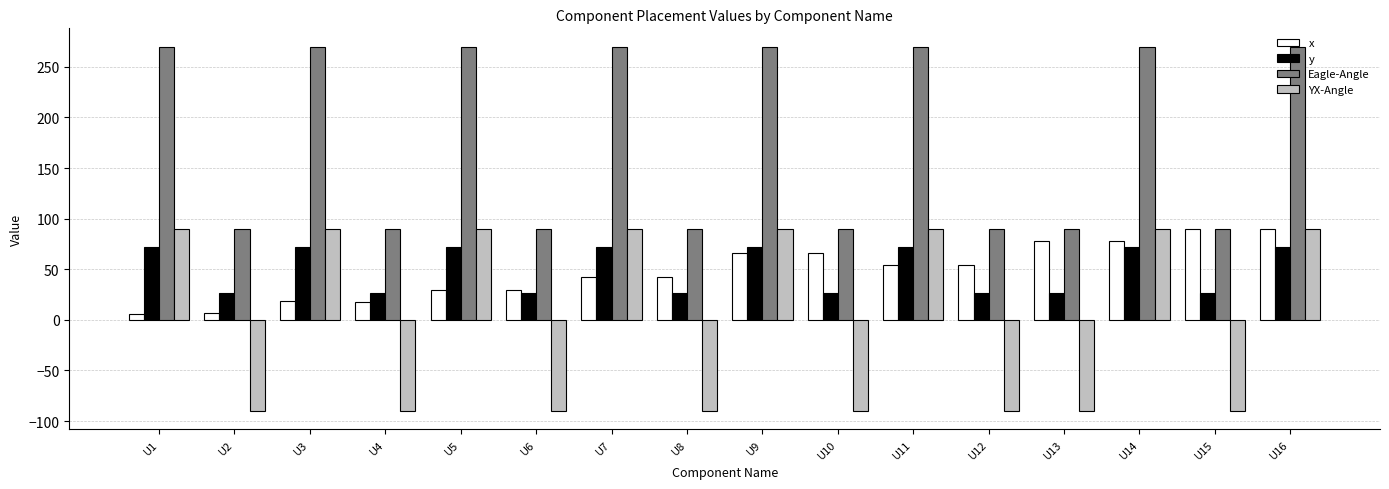

How many data points in YX-Angle are less than 90?

8